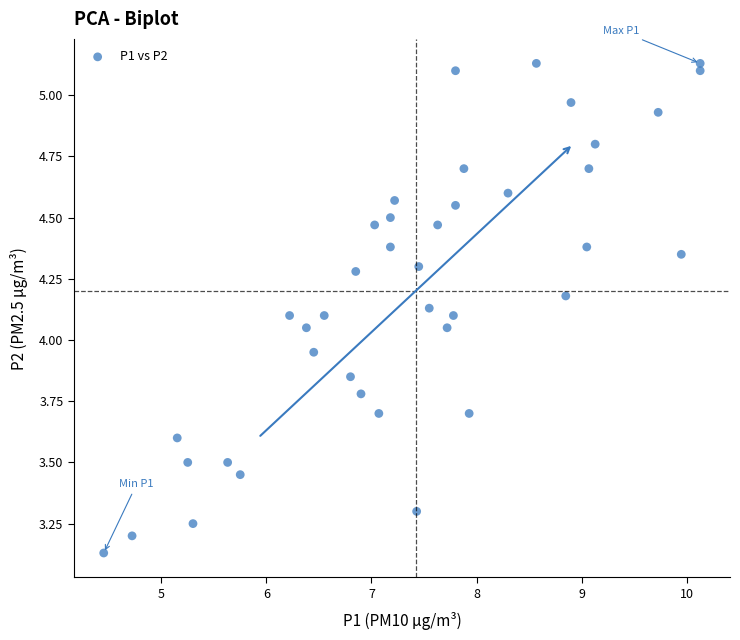

What is the range of Y values (max minus min)?

2.0